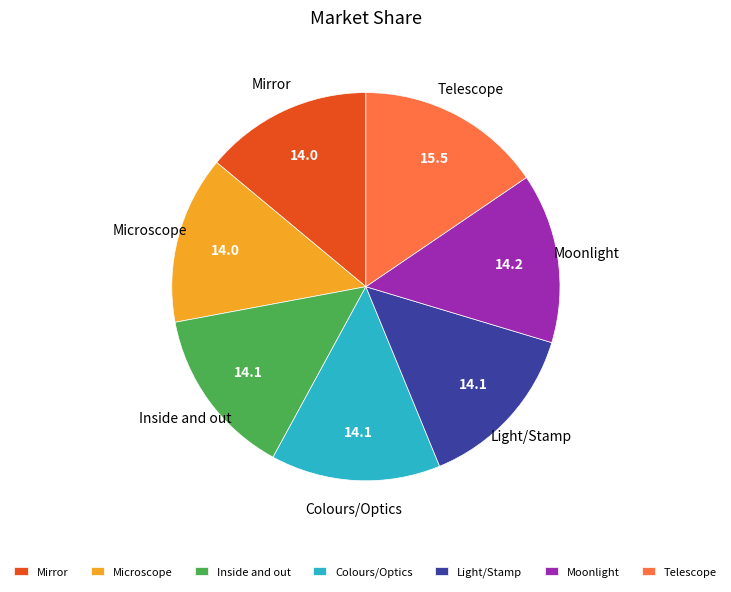

Is it true that Microscope is 14% of the pie?

True